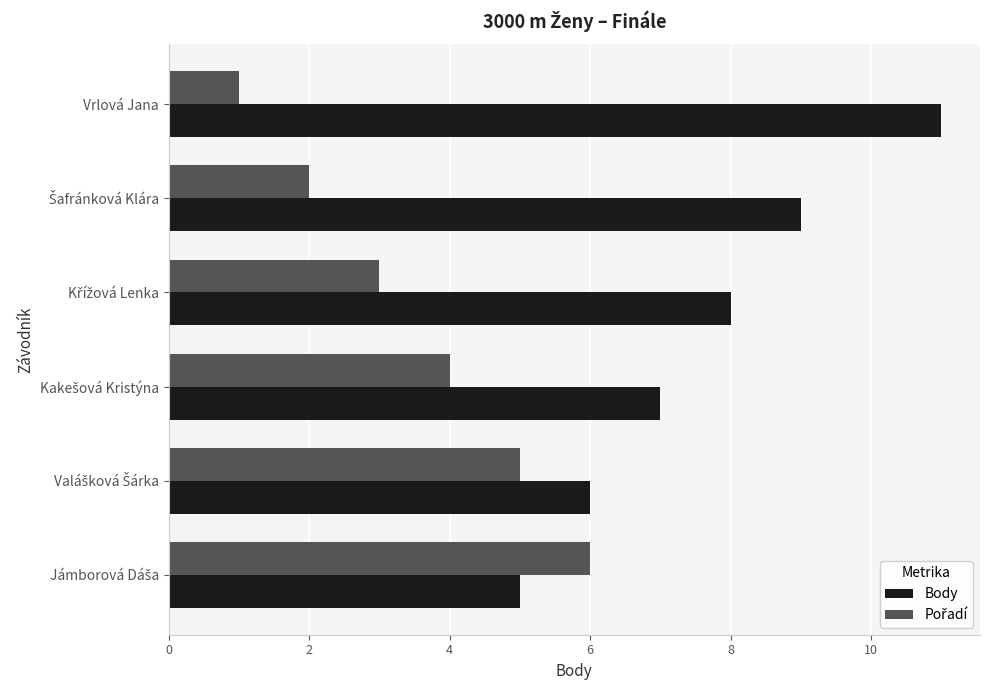

What is the maximum value shown in the chart?

11